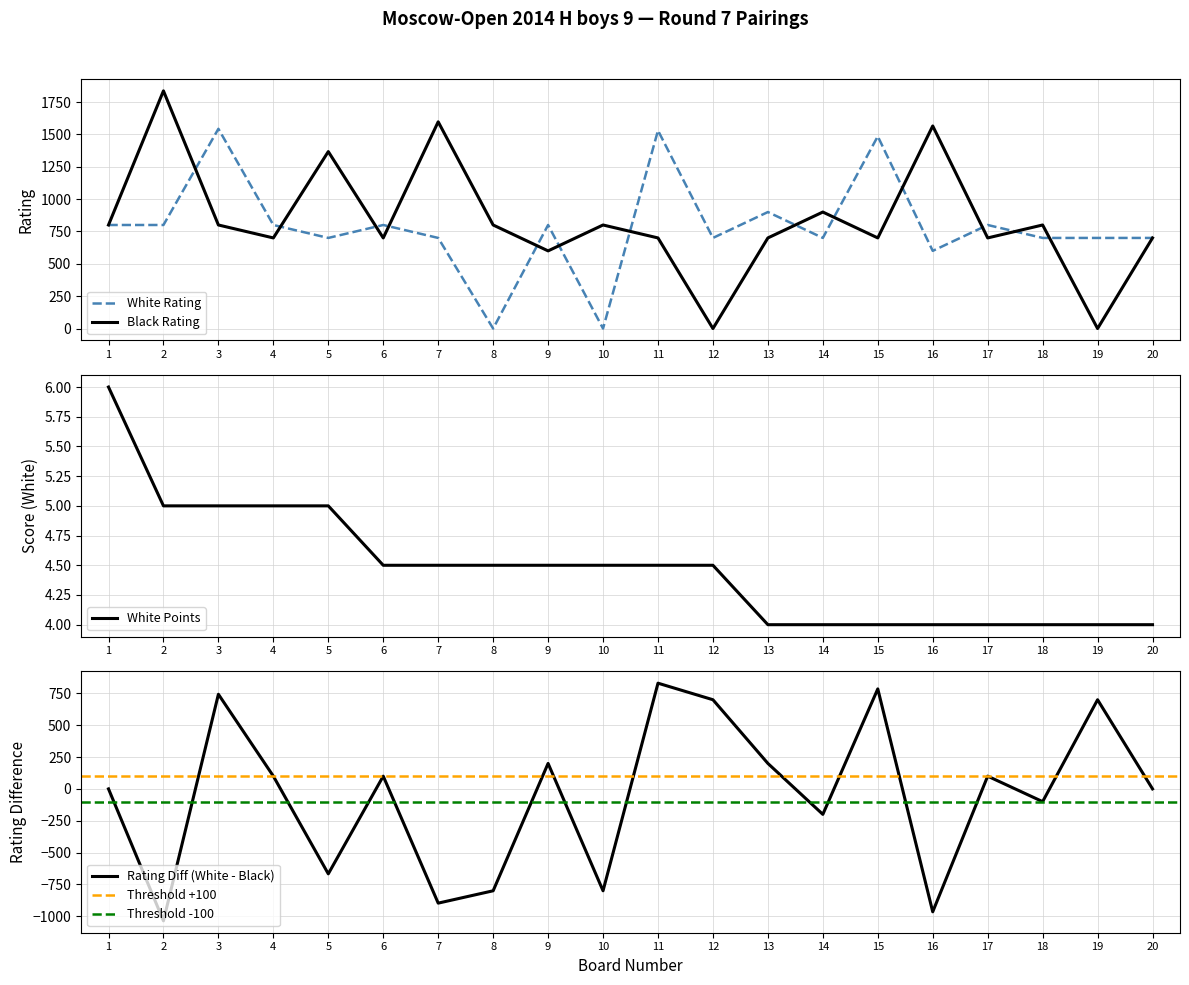

Between 6 and 19, which is larger?

6